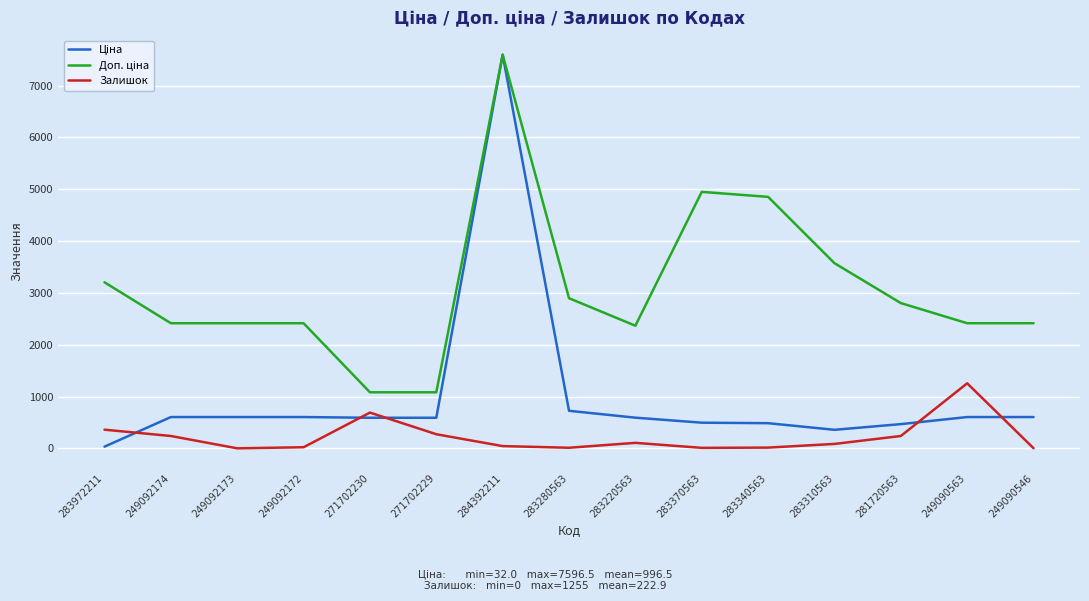

What is the difference between the highest and lowest values at 281720563?

2565.6